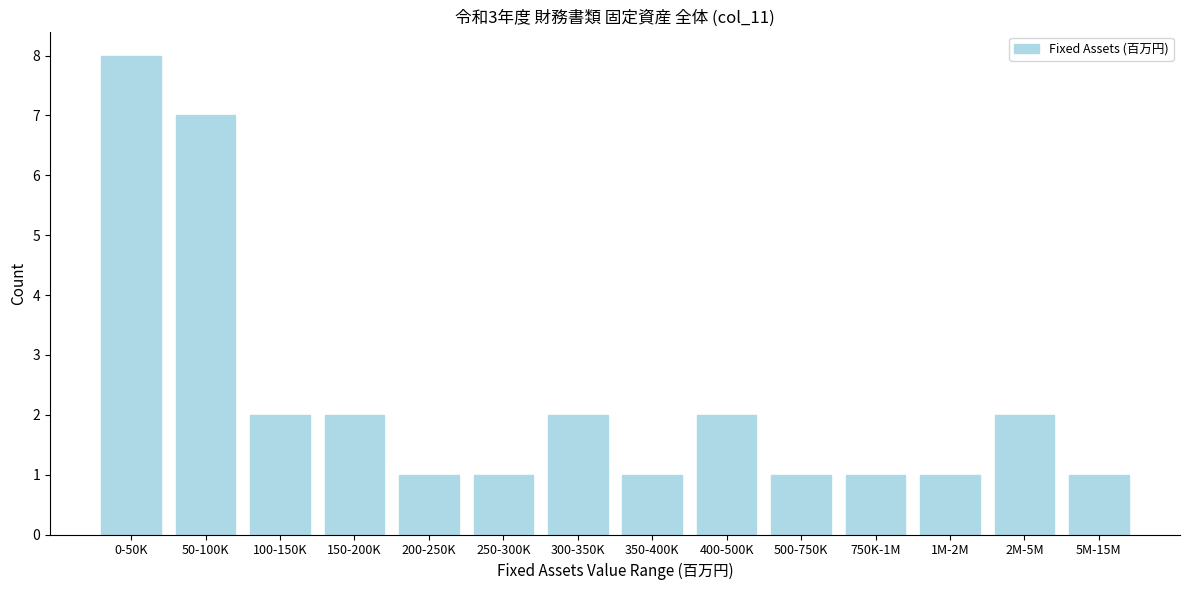

Reading left to right, what are all the values shown in this chart?

8	7	2	2	1	1	2	1	2	1	1	1	2	1